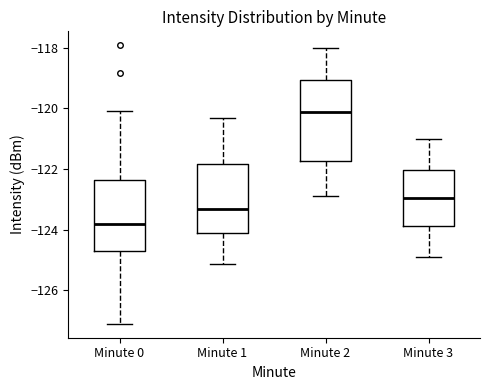

Which box's median line is the lowest?

Minute 0